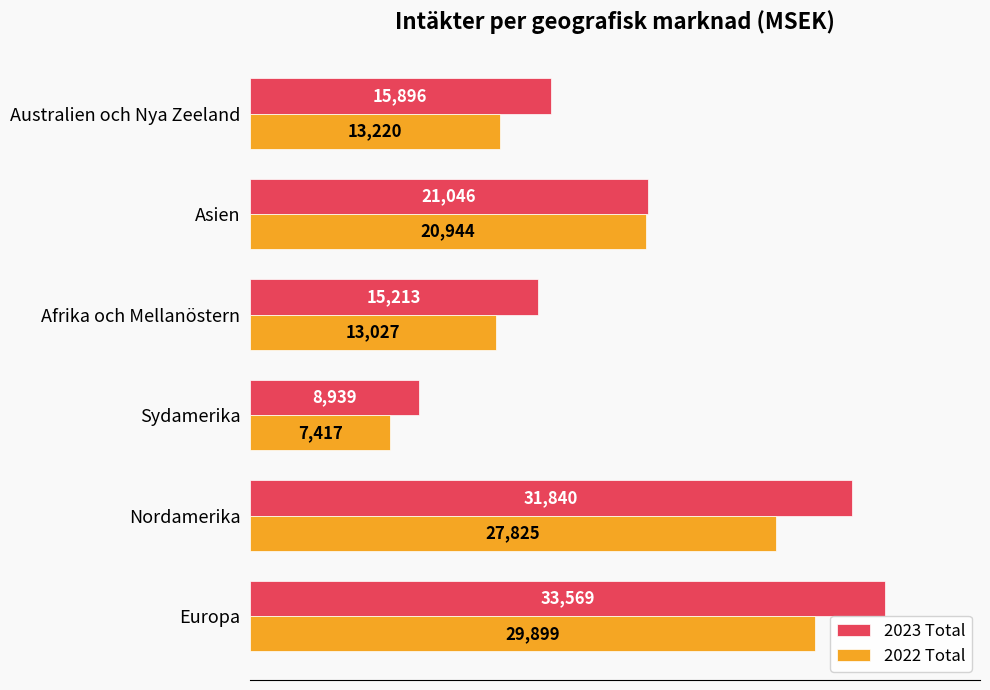

Read the 2022 Total value at Australien och Nya Zeeland.

13220